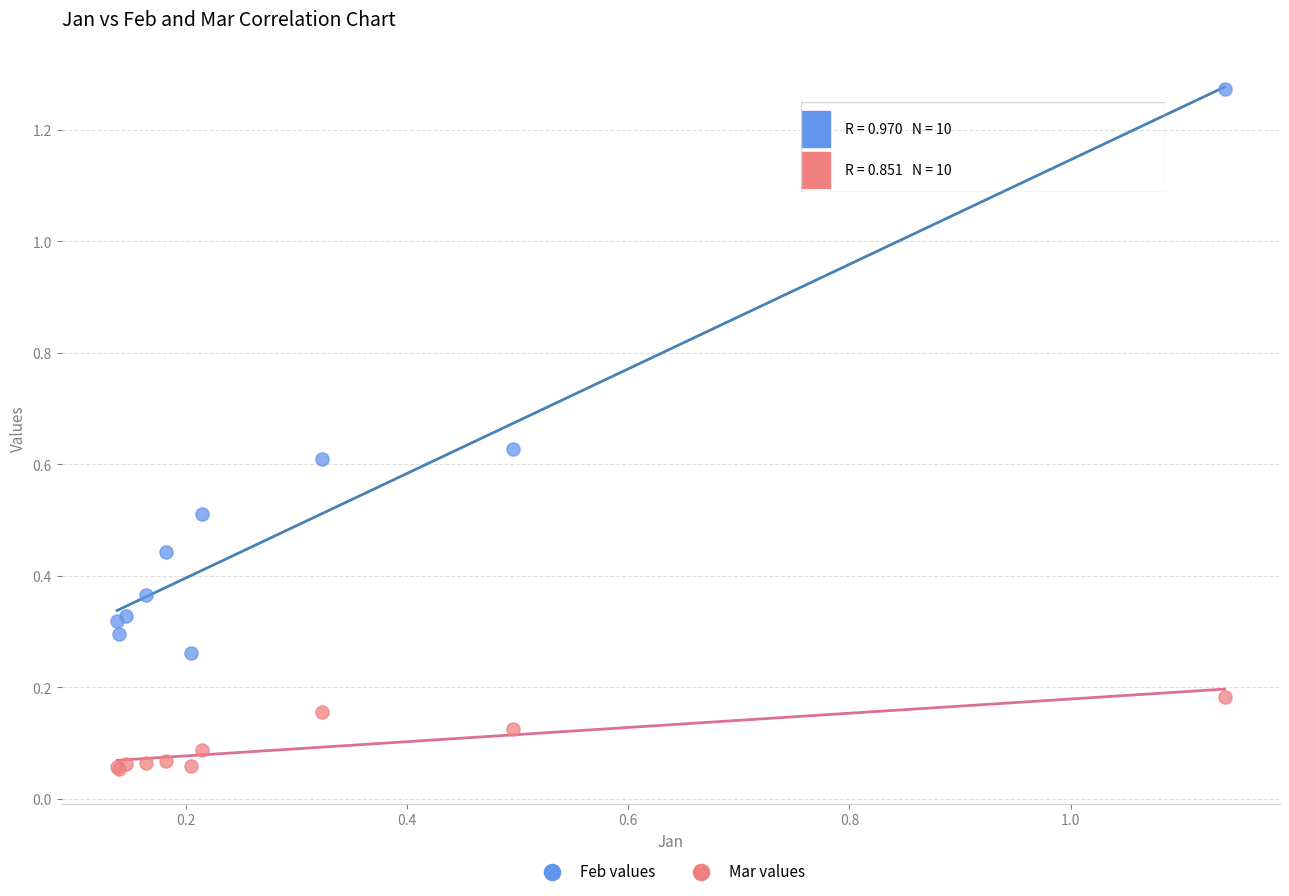

Which series reaches the minimum Y coordinate?

Mar values